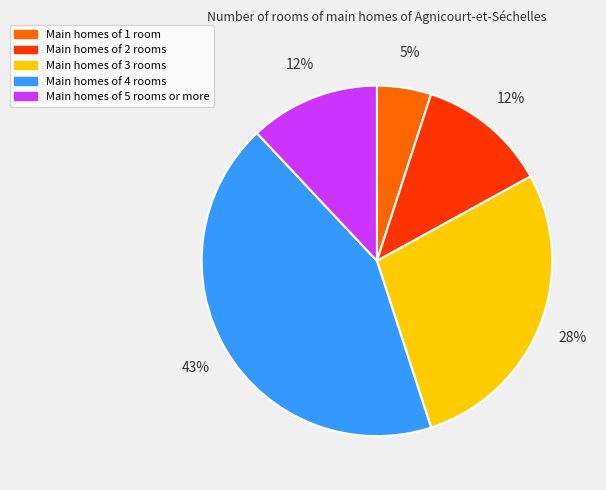

To the nearest percent, what is the average slice percentage?

20%